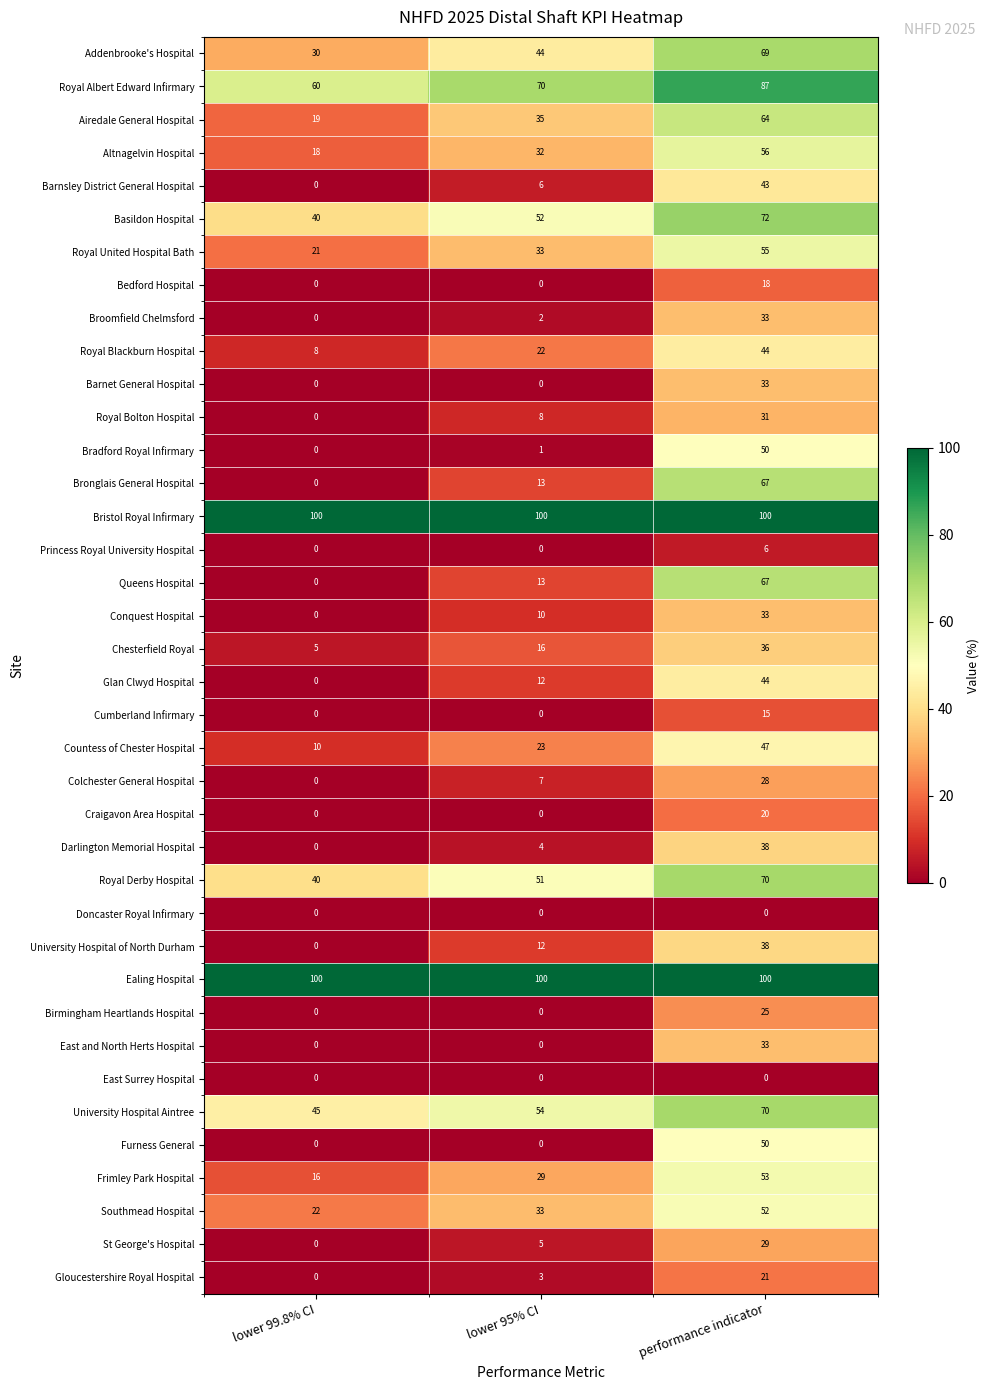

At how many categories does at least one series exceed 15?

3